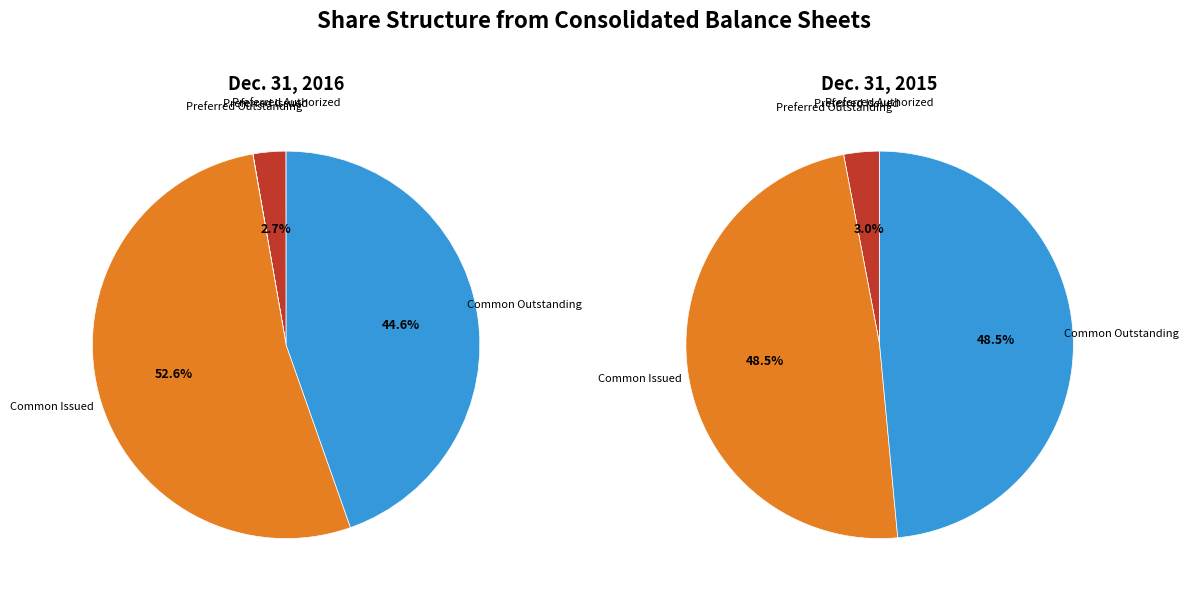

To the nearest percent, what is the difference between the largest and smallest slice percentages?

53%